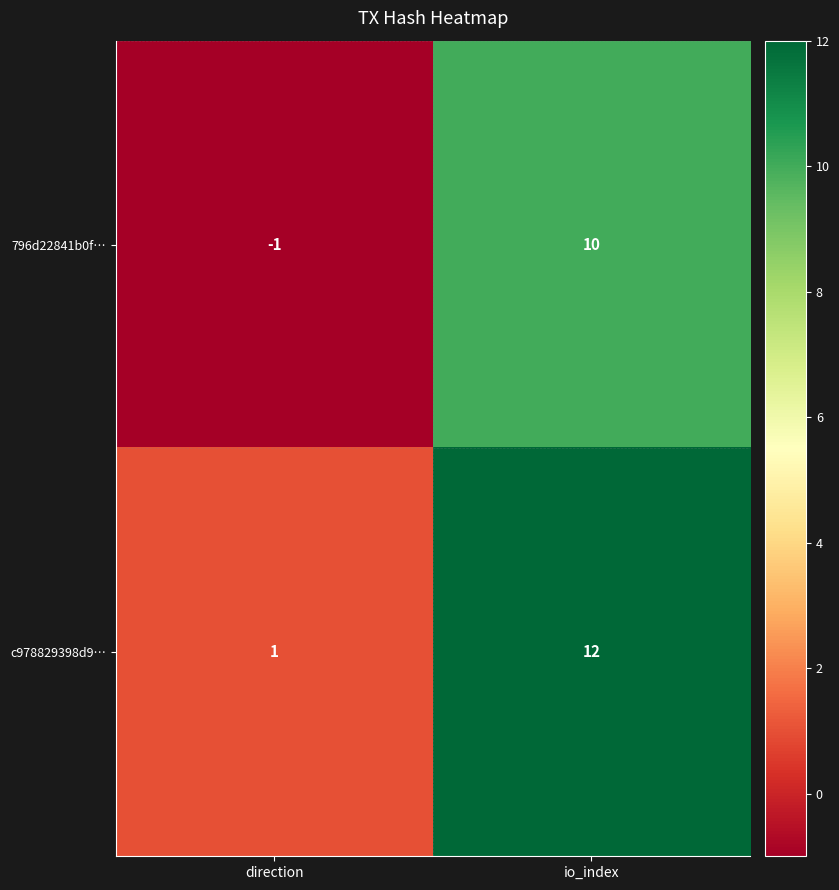

What is the difference between the maximum and minimum values in the c978829398d9… series?

11